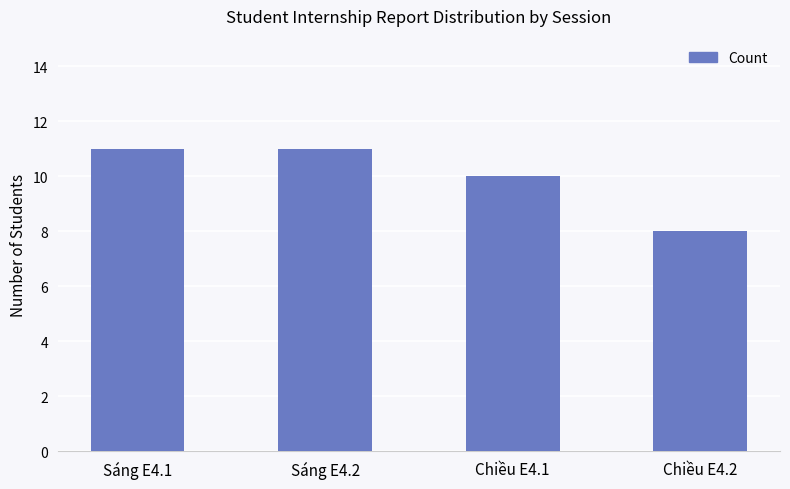

What is the difference between the values at Sáng E4.2 and Chiều E4.2?

3